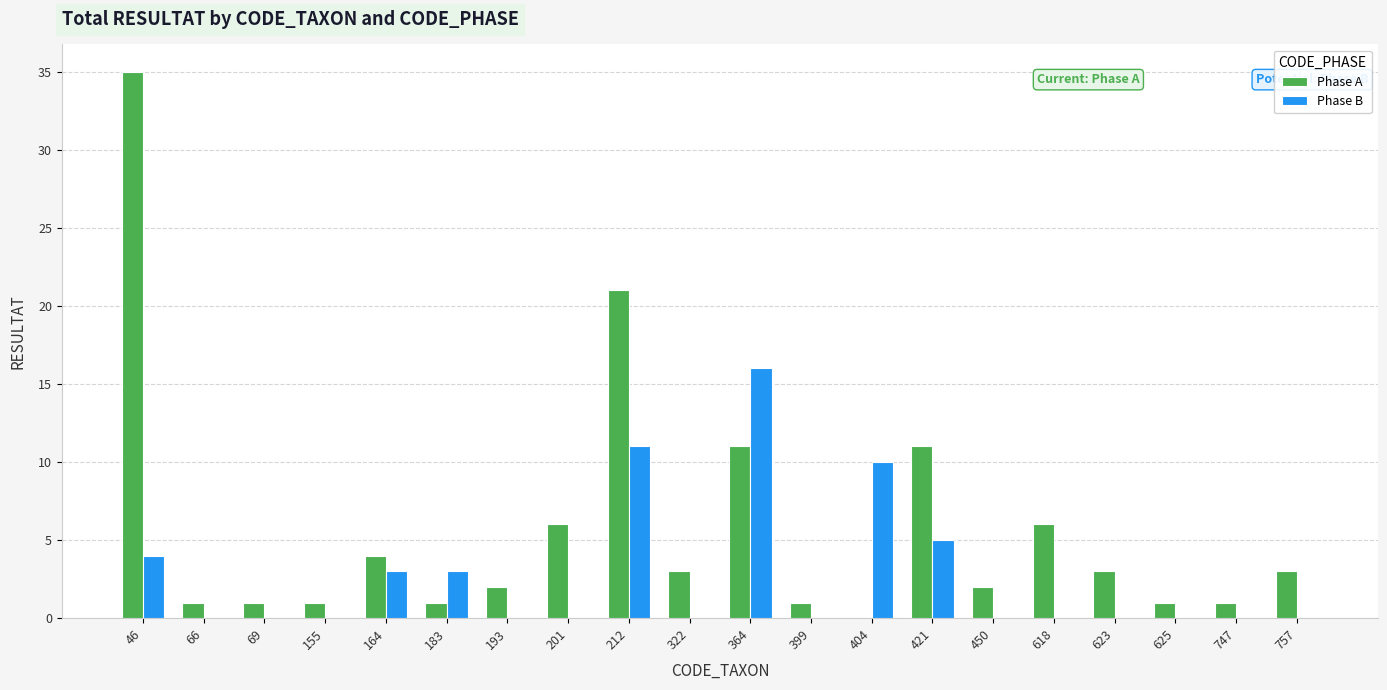

Where is Phase A nearest to the value 17?

212